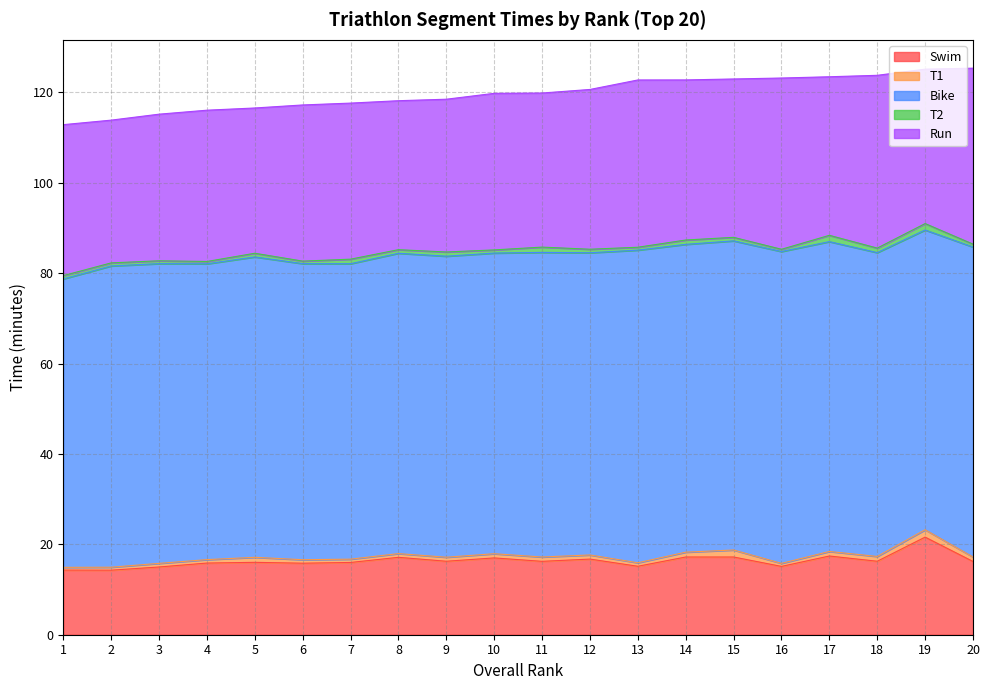

What is the smallest value displayed?

0.5